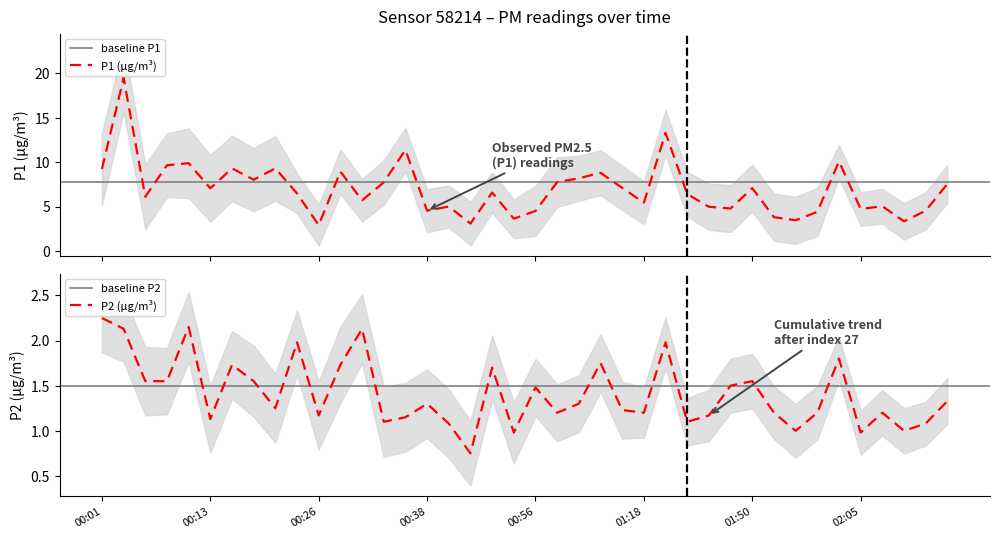

Rank the series at 00:16 from lowest to highest value.

P2, P1